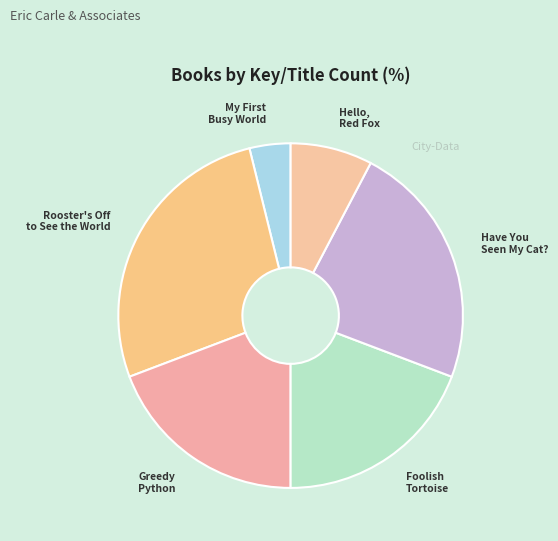

Approximately how many times larger is the value at Hello, Red Fox compared to Foolish Tortoise?

0.4